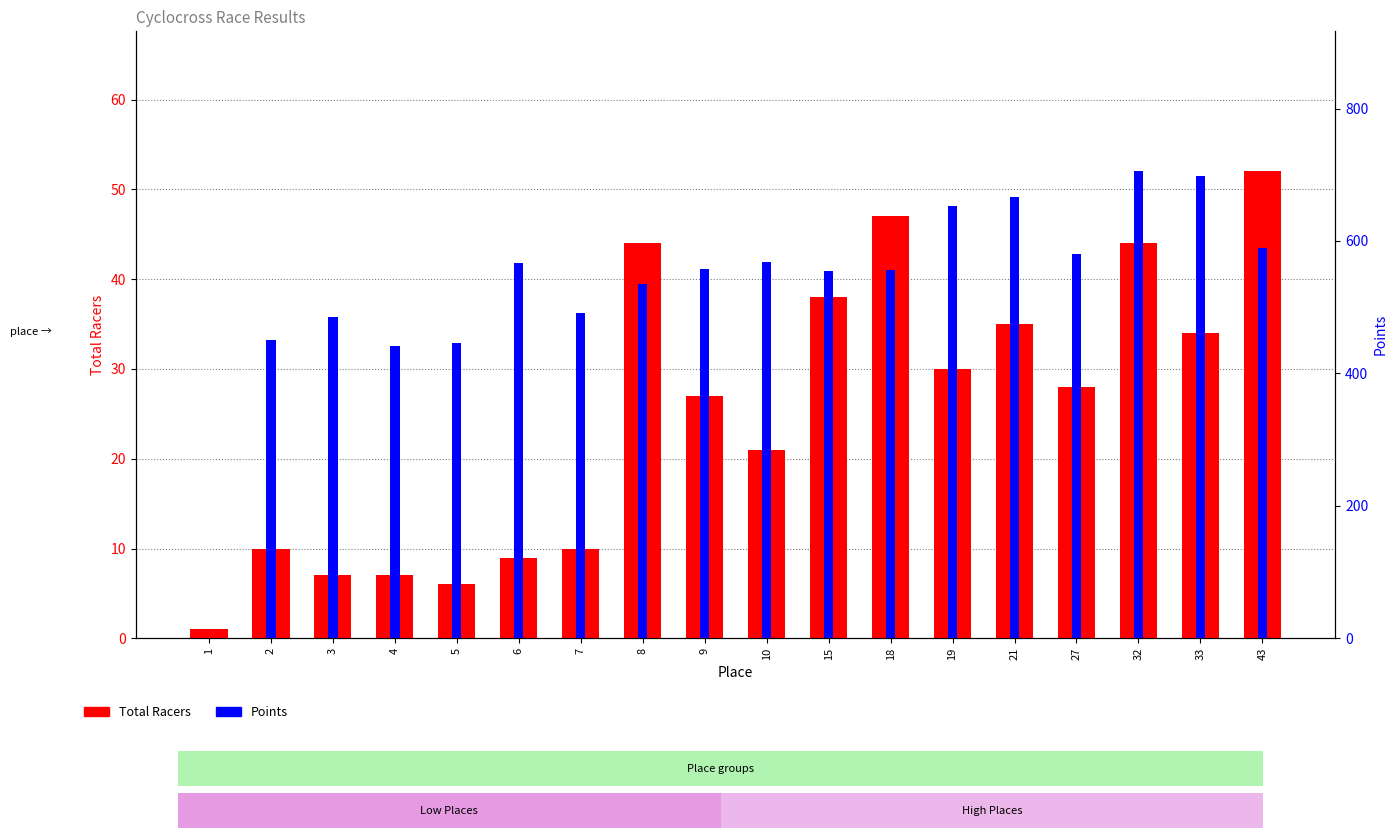

Reading right to left, what are all the values shown in this chart?

Total Racers: 52.0	34.0	44.0	28.0	35.0	30.0	47.0	38.0	21.0	27.0	44.0	10.0	9.0	6.0	7.0	7.0	10.0	1.0
Points: 588.6	698.2	705.0	580.9	666.4	652.3	556.3	555.0	567.6	558.4	534.7	490.7	566.3	445.6	441.5	485.6	450.3	0.0